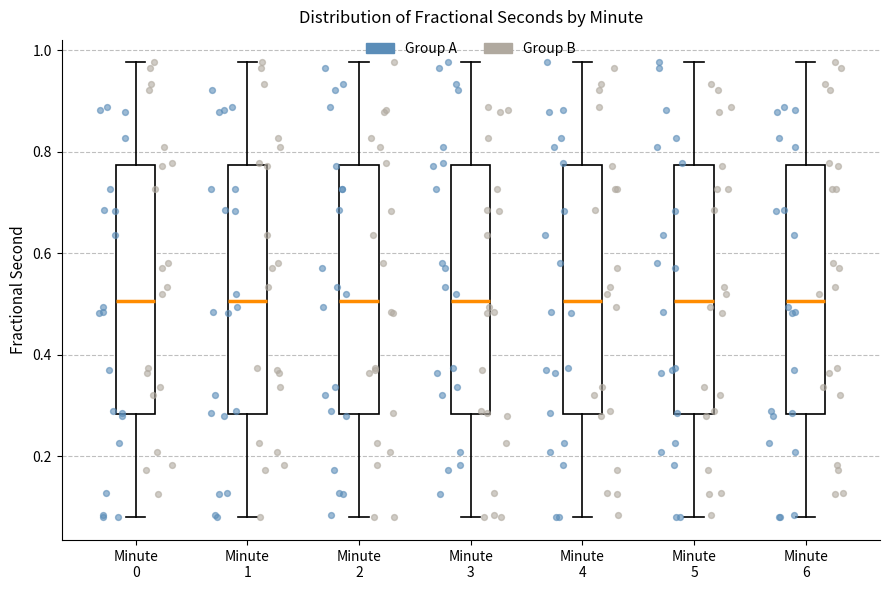

Reading left to right, transcribe this box plot: for each box, give where its median line is, the range the box spans, and where its two whiskers end, as read against the y-axis. The values are not printed on the chart, so give them approximately, as read against the axis.

Minute 0: median 0.50, box 0.28 to 0.78, whiskers 0.08 to 0.98
Minute 1: median 0.50, box 0.28 to 0.78, whiskers 0.08 to 0.98
Minute 2: median 0.50, box 0.28 to 0.78, whiskers 0.08 to 0.98
Minute 3: median 0.50, box 0.28 to 0.78, whiskers 0.08 to 0.98
Minute 4: median 0.50, box 0.28 to 0.78, whiskers 0.08 to 0.98
Minute 5: median 0.50, box 0.28 to 0.78, whiskers 0.08 to 0.98
Minute 6: median 0.50, box 0.28 to 0.78, whiskers 0.08 to 0.98